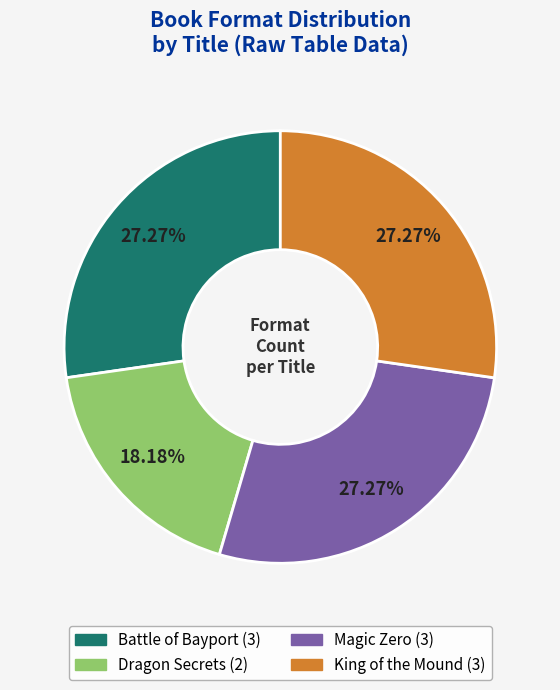

Does Battle of Bayport account for over 50% of the chart?

No